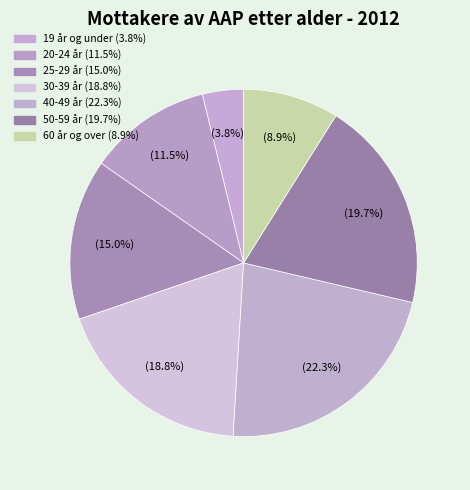

Which slice is the largest?

40-49 år